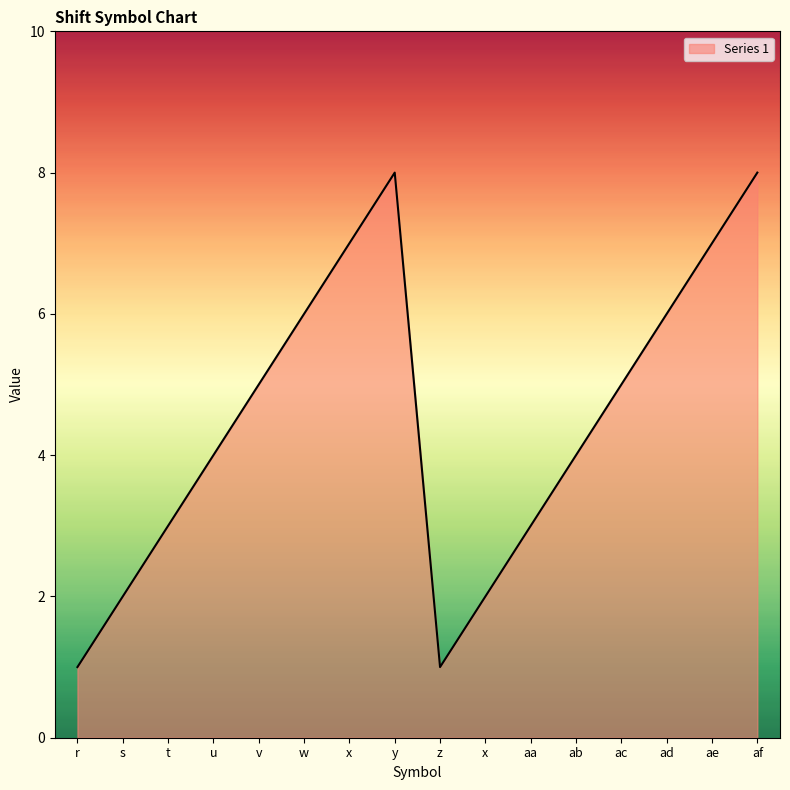

How many values are below 5?

8